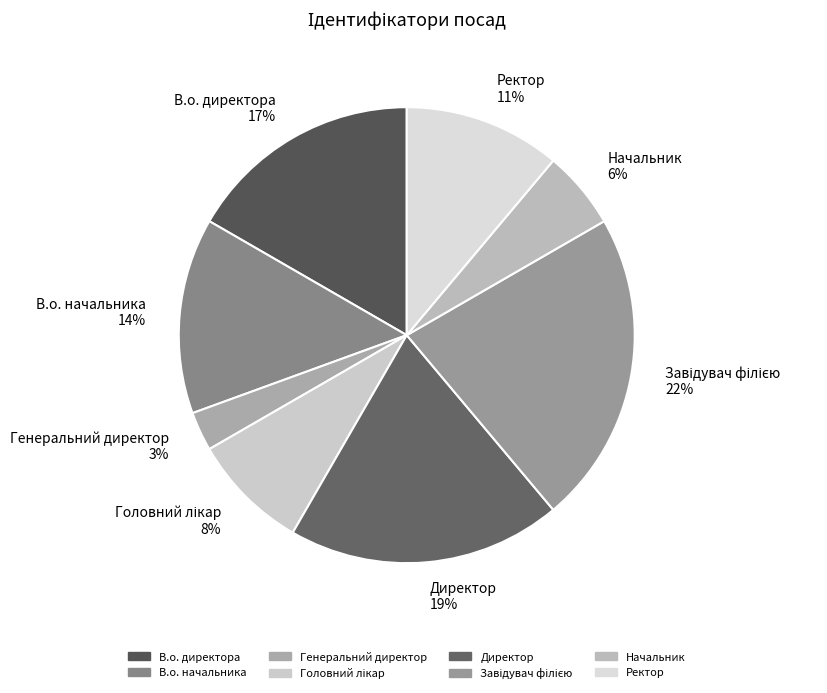

What is the smallest slice in the pie chart?

Генеральний директор